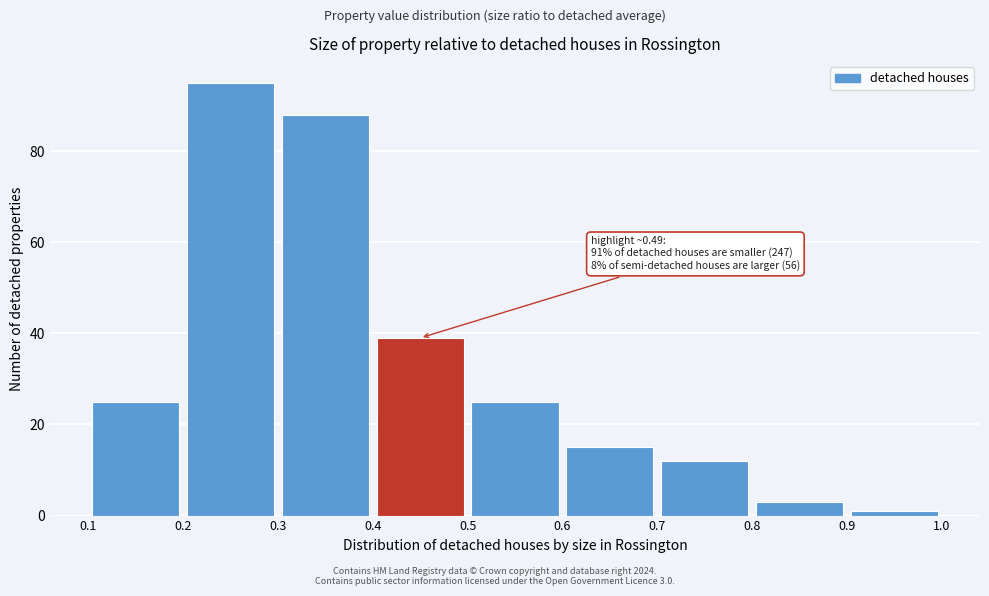

Which range on the x-axis has the tallest bar?

0.2 to 0.3